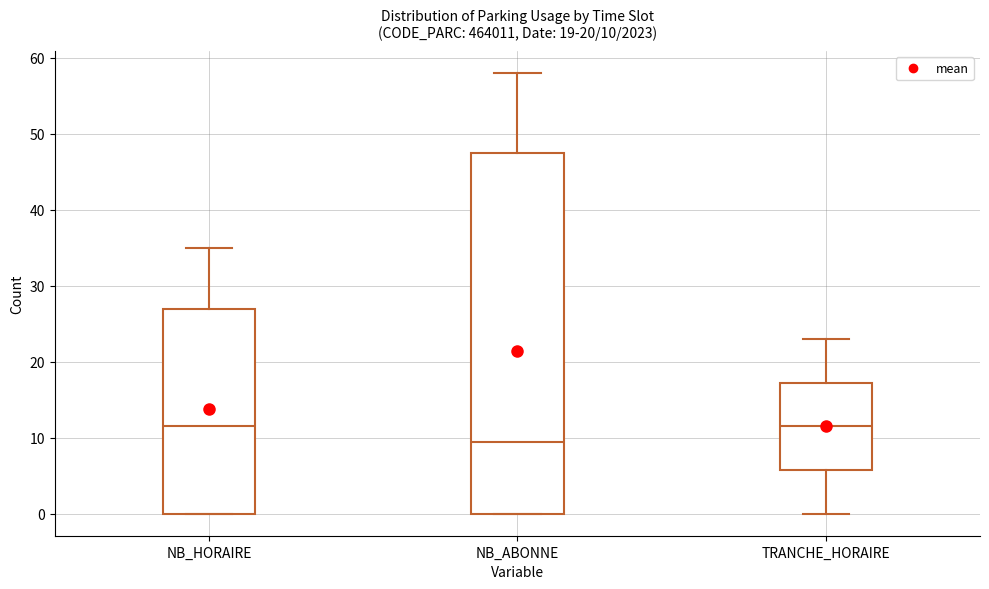

Comparing the boxes themselves (not the whiskers), which one is the tallest?

NB_ABONNE